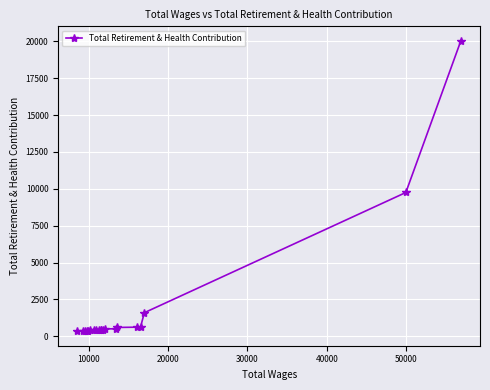

What is the sum of all values?

39065